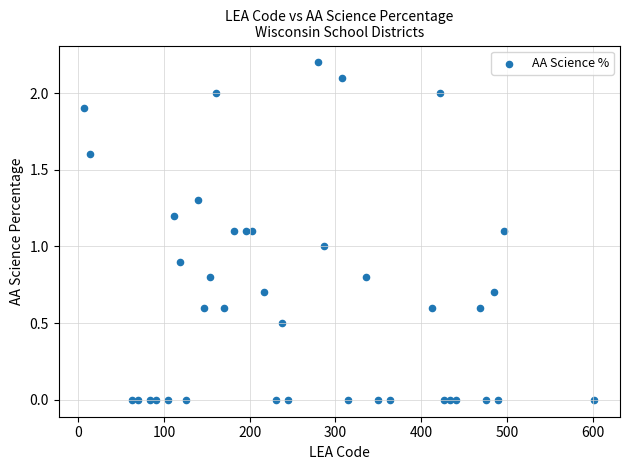

What is the range of Y values (max minus min)?

2.2